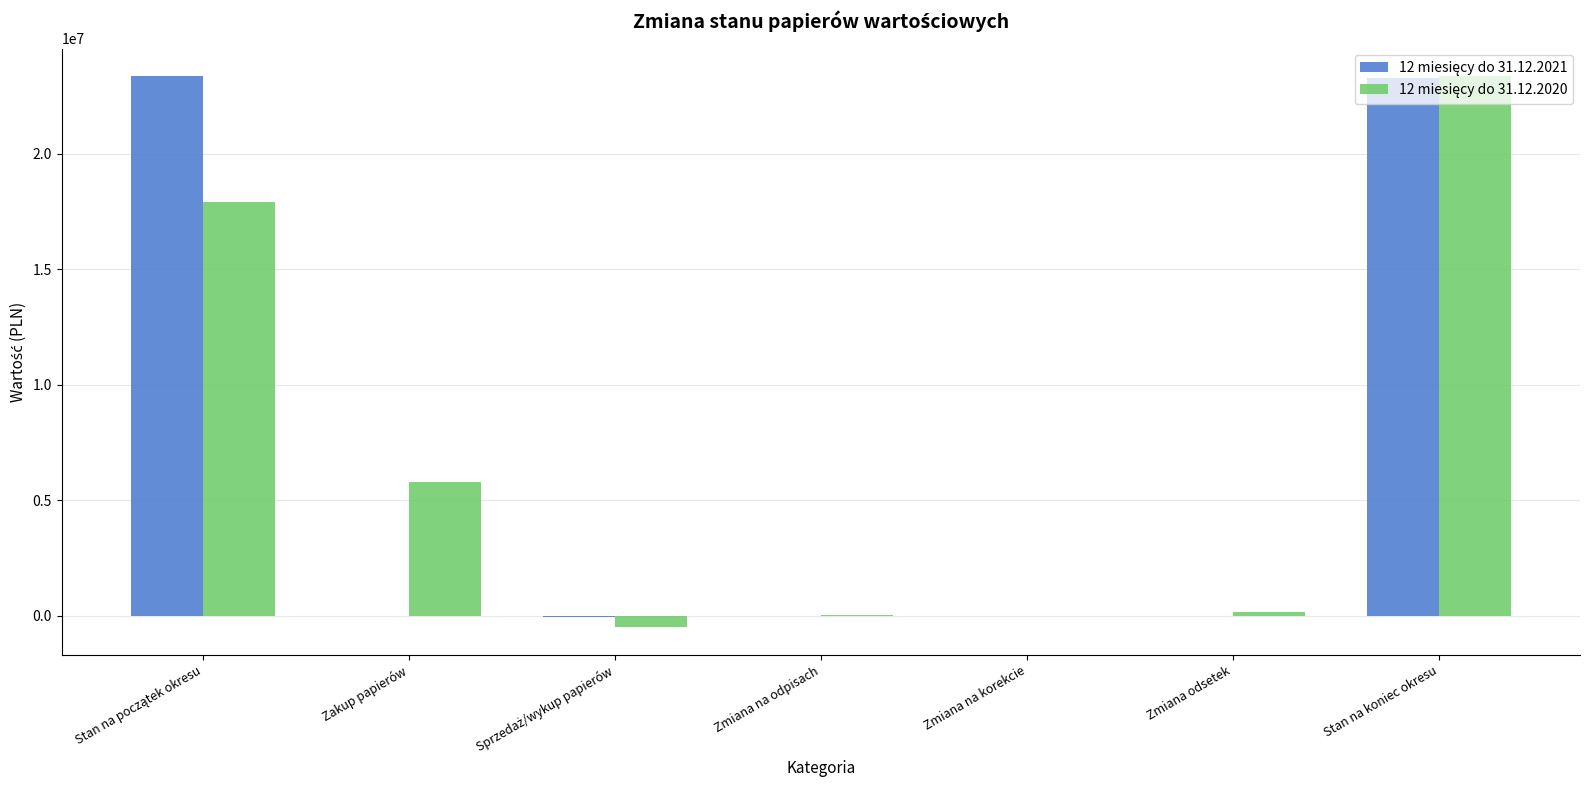

What is the maximum value shown in the chart?

23361022